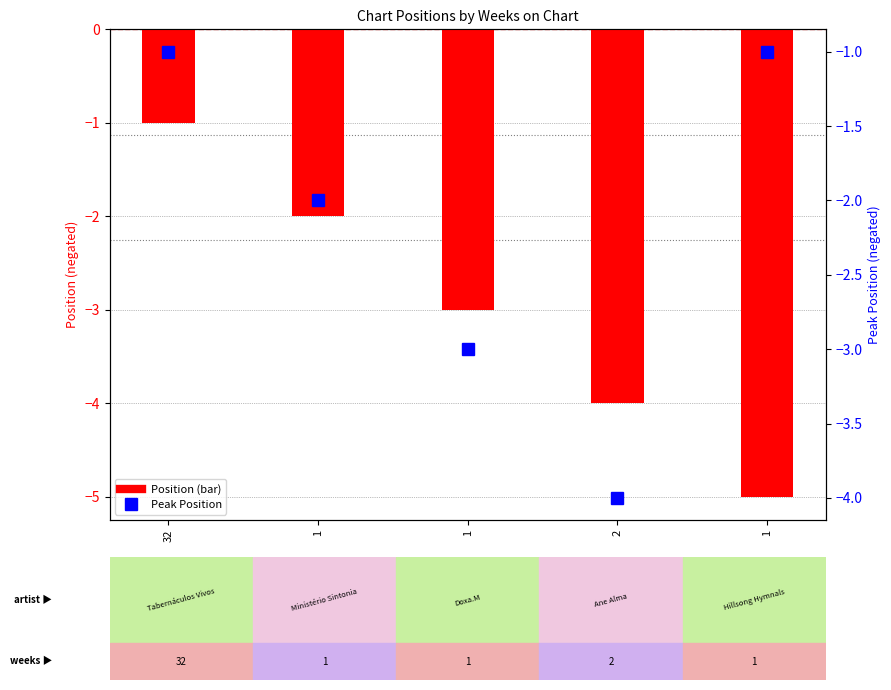

At how many categories does at least one series exceed -4?

4